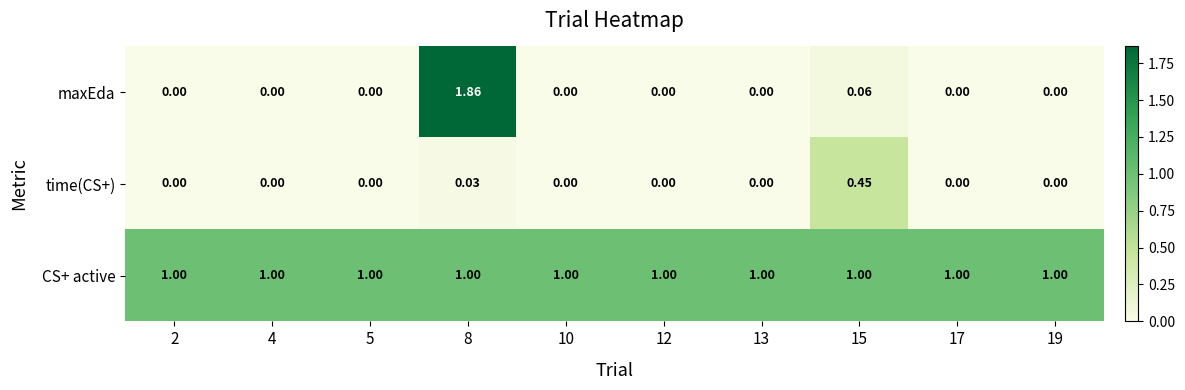

Count the number of data series in this chart.

3